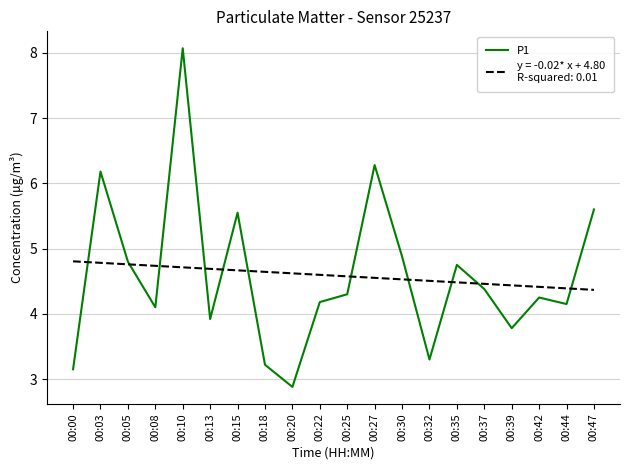

What is the total value across all series at 00:25?

8.9